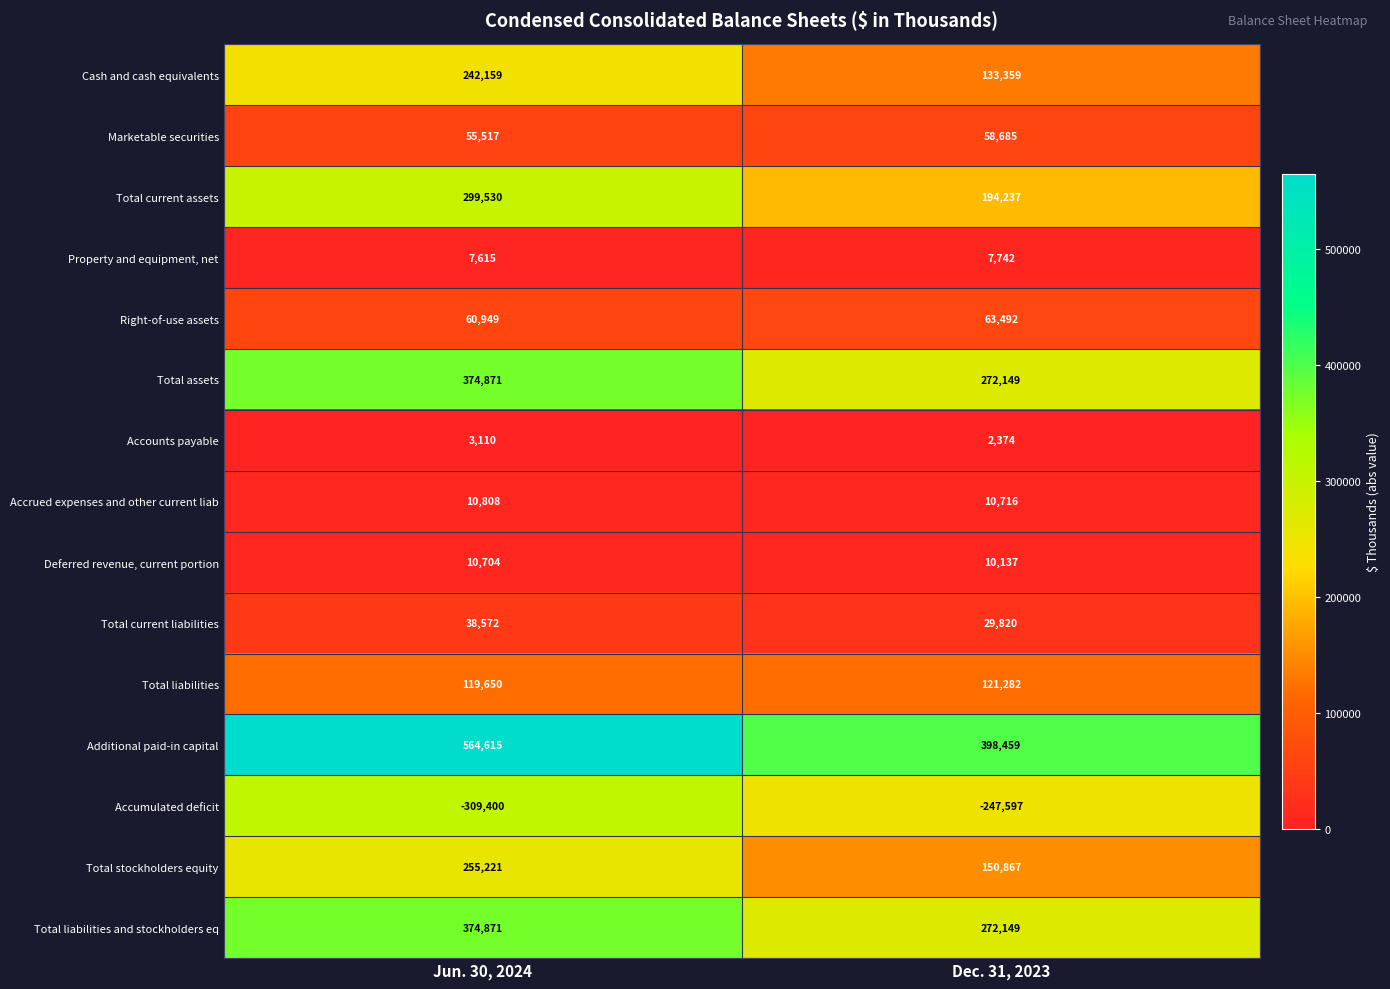

The value of Accounts payable at Jun. 30, 2024 is 3110. True or false?

True